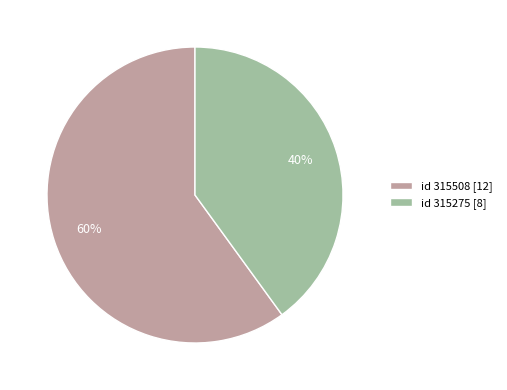

Which slice is the largest?

id 315508 [12]